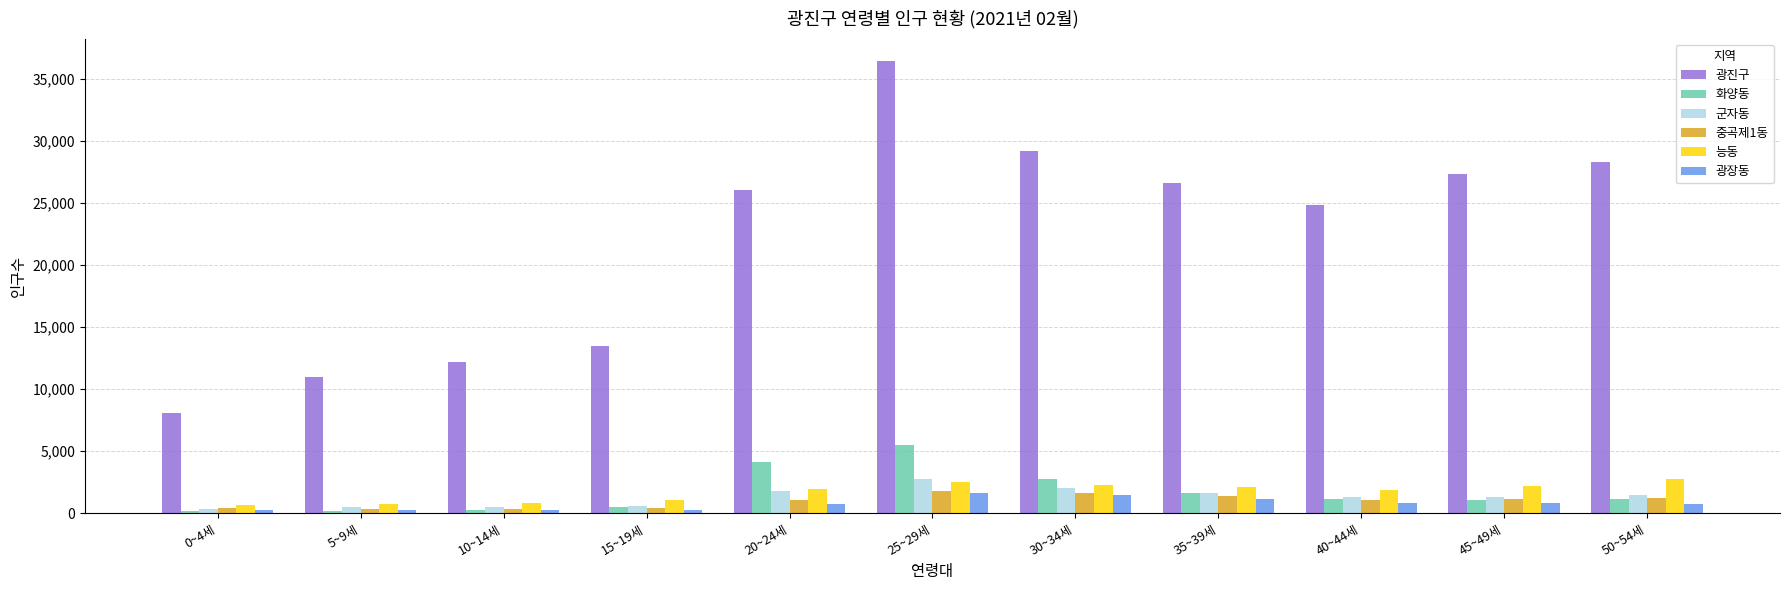

What is the sum of the 광장동 values at 15~19세 and 40~44세?

1134